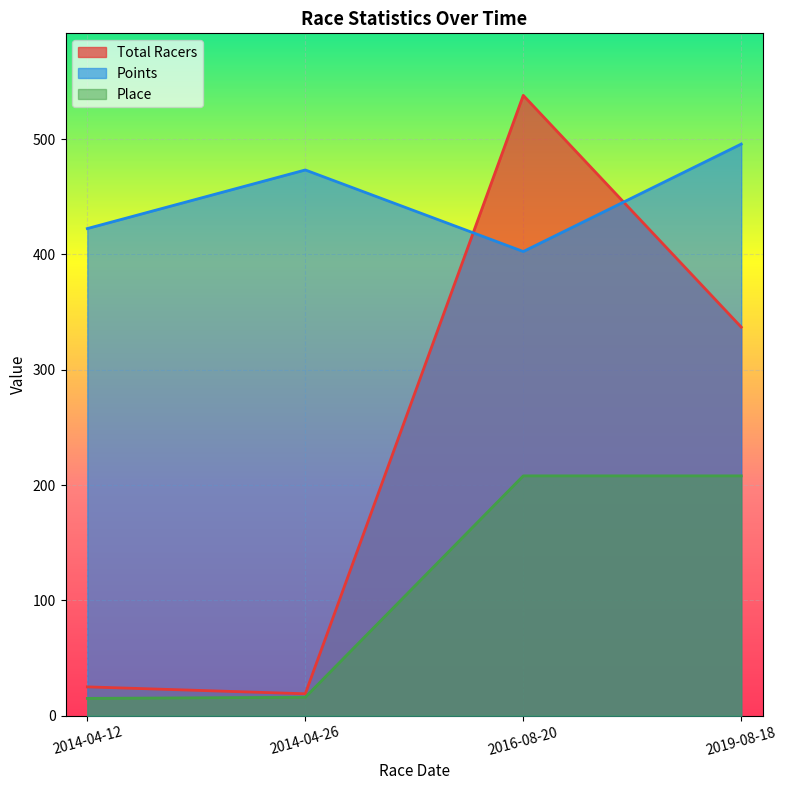

What are all the series names shown in the legend?

Total Racers, Points, Place